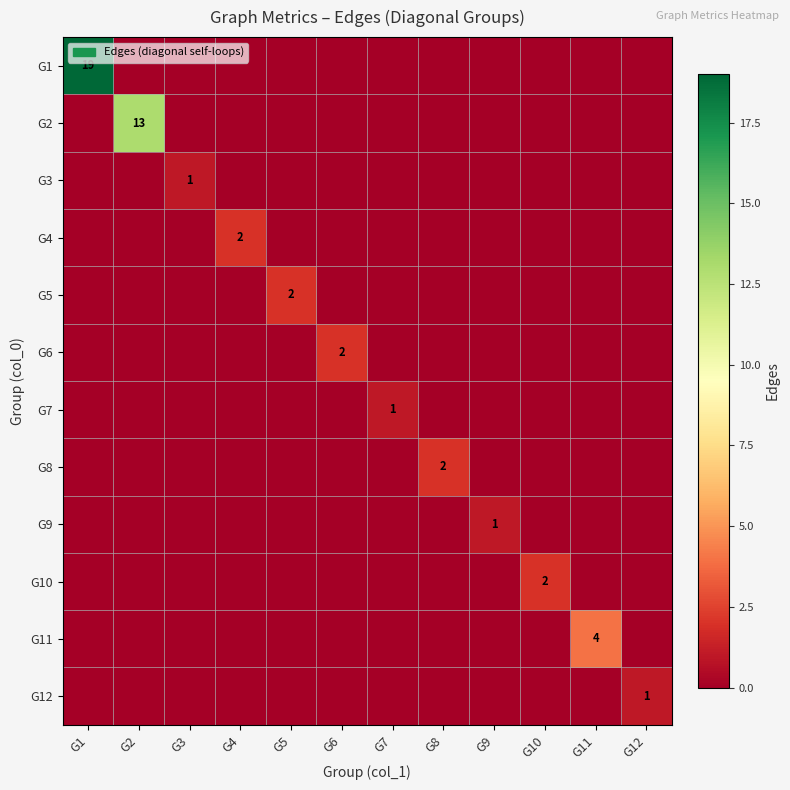

How many G3 values are between 0 and 1?

12